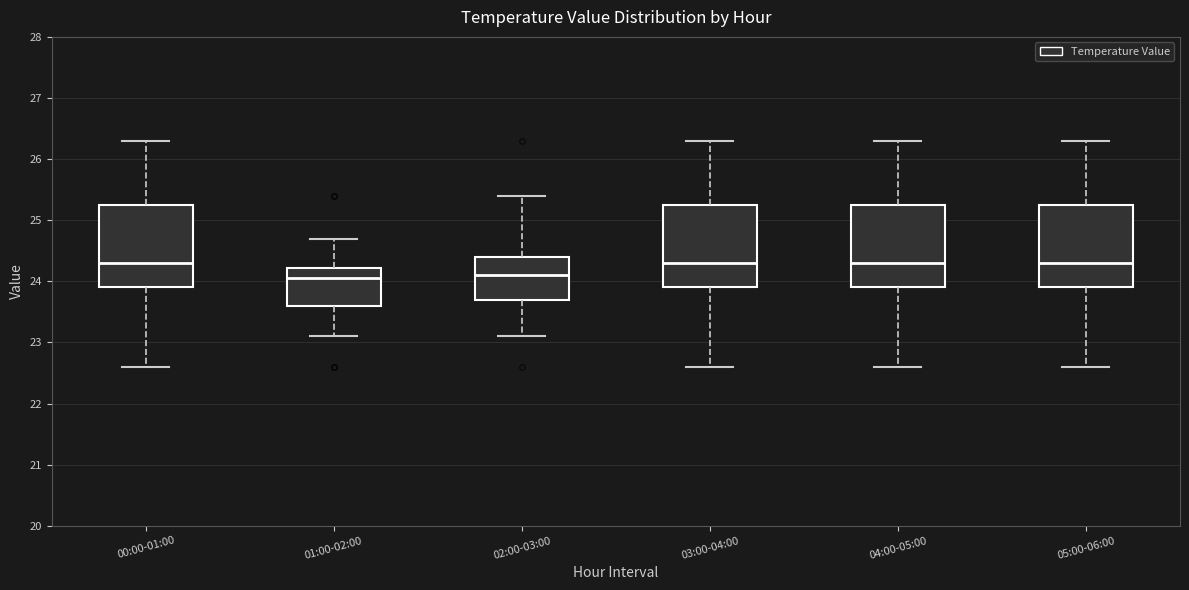

Where does the median line of the box for 05:00-06:00 sit on the y-axis? The values are not printed on the chart, so give them approximately, as read against the axis.

24.3